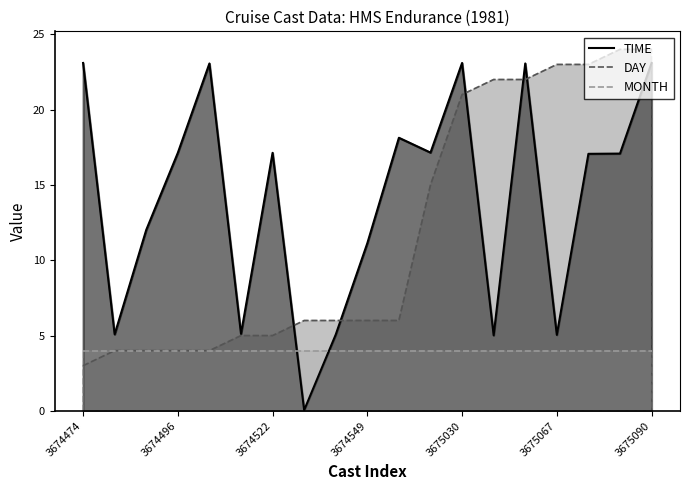

The DAY series shows 7.7 at 3674522. True or false?

False